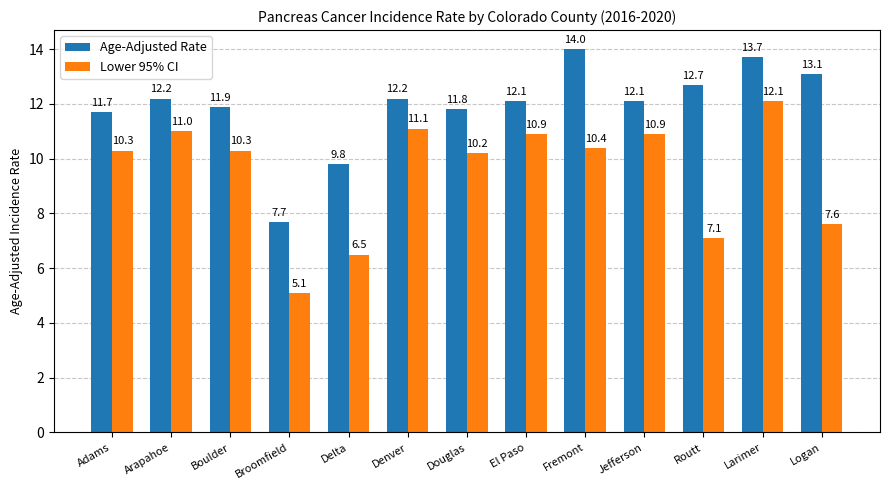

At Boulder, list the series in order from smallest to largest.

Lower 95% CI, Age-Adjusted Rate